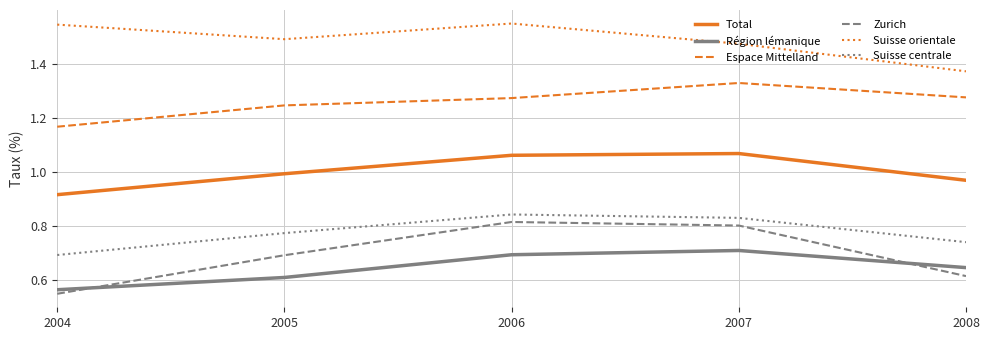

The Total series shows 1.6 at 2005. True or false?

False